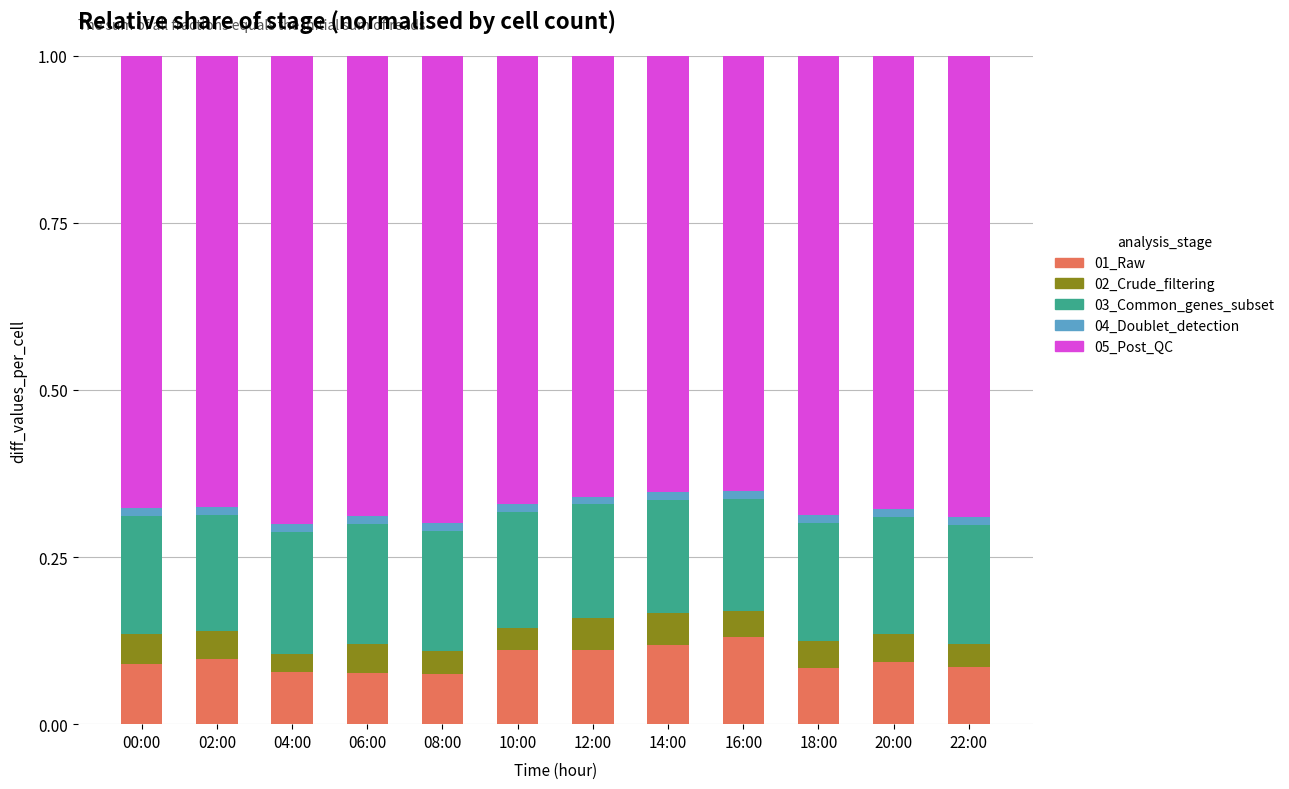

Are the bars horizontal?

No